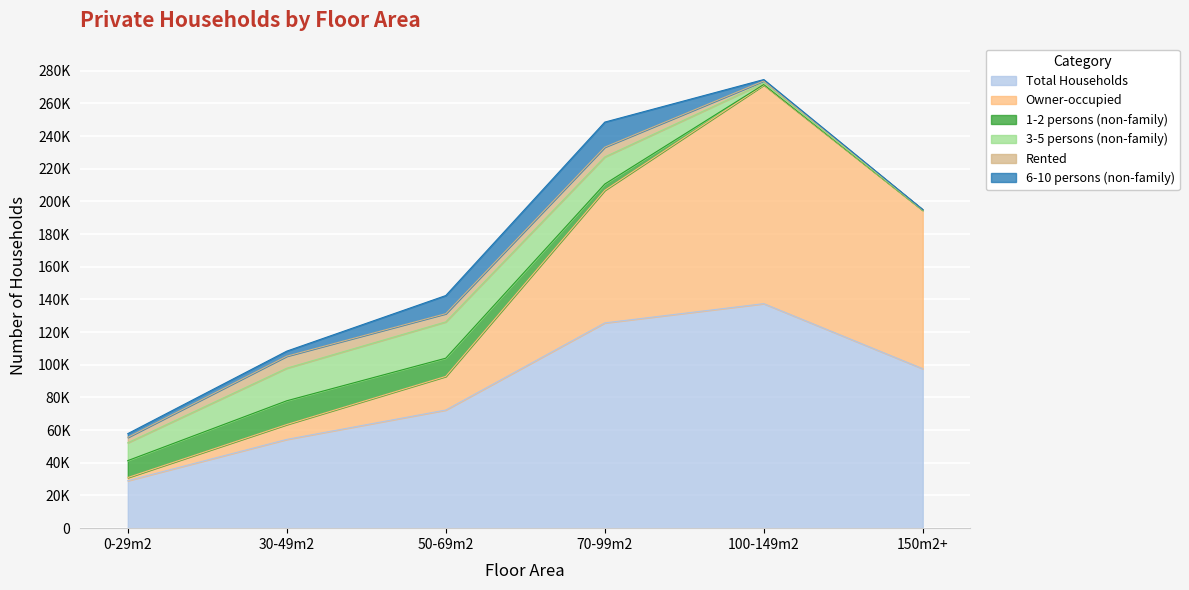

How many interior local peaks does the 1-2 persons (non-family) series have?

1